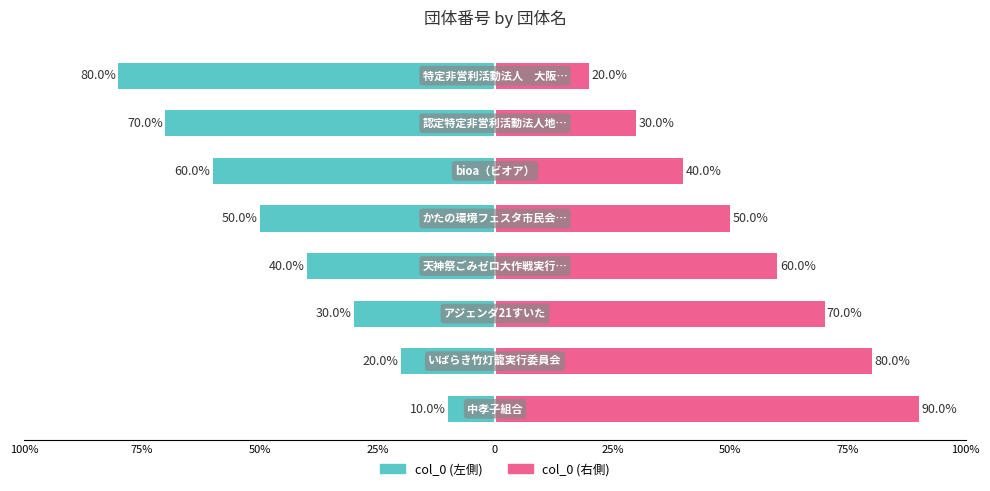

How many bars are there in total?

16